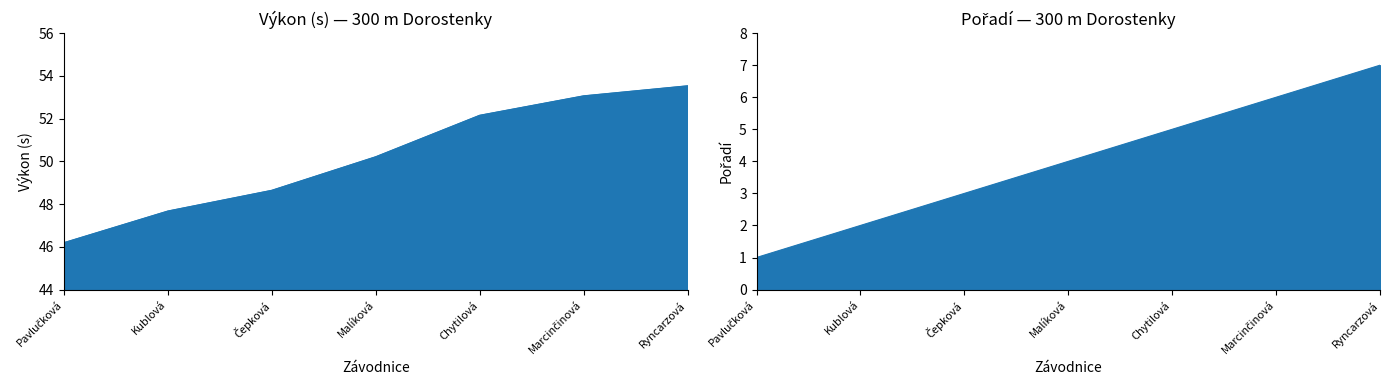

How many categories are shown in the chart?

7